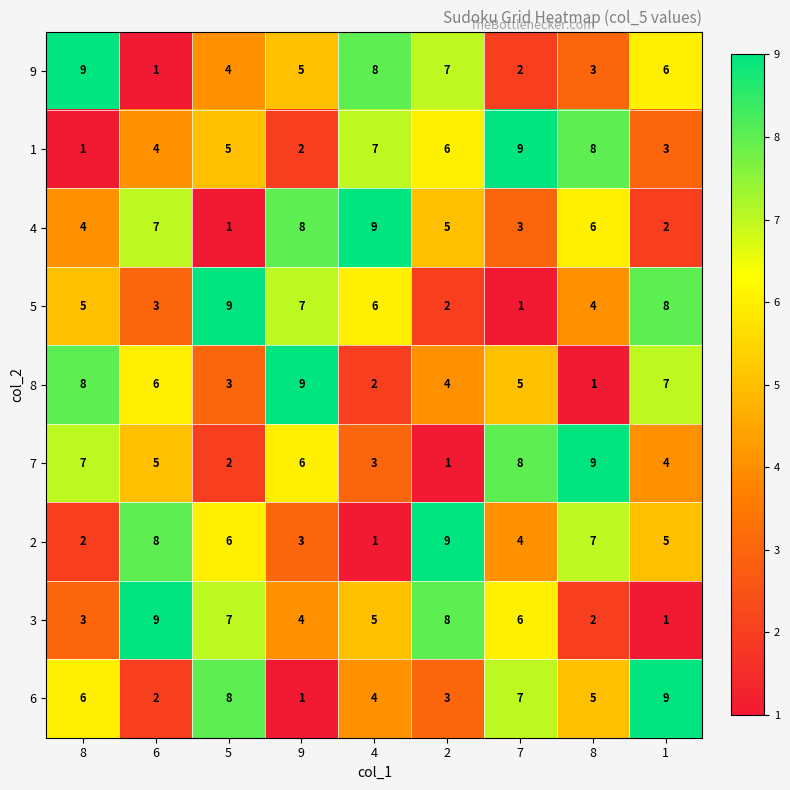

What is the spread (max minus min) of values at 4?

8